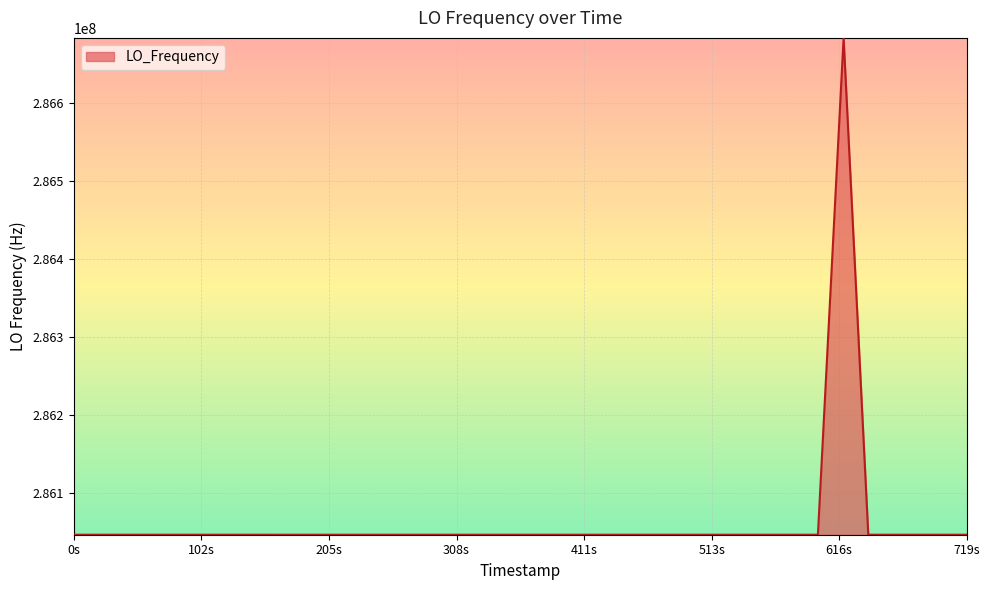

What is the minimum value shown in the chart?

286046993.9